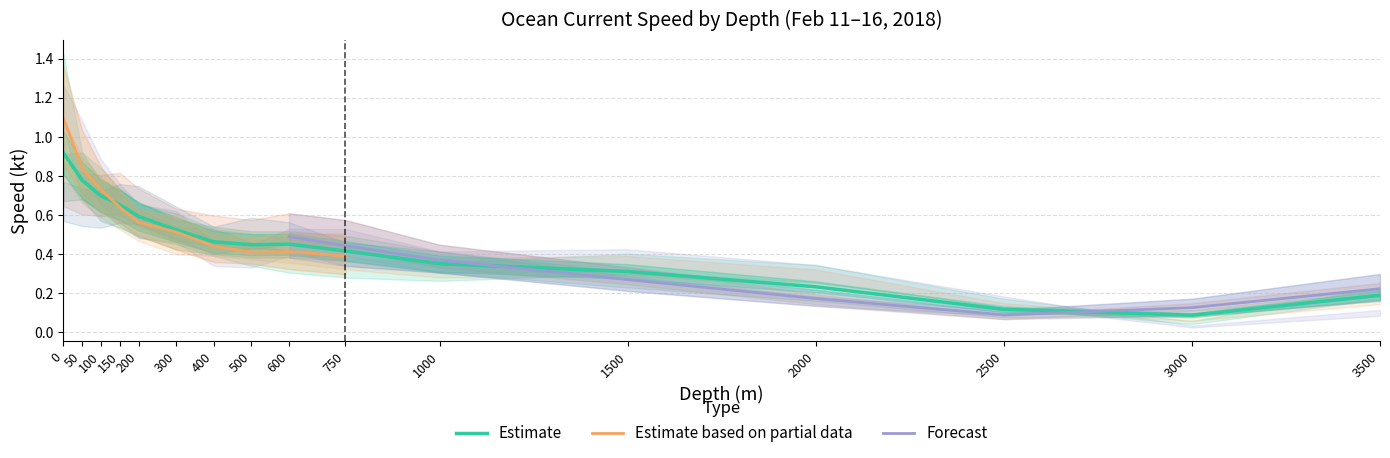

Is this an area chart (filled region under the line)?

No